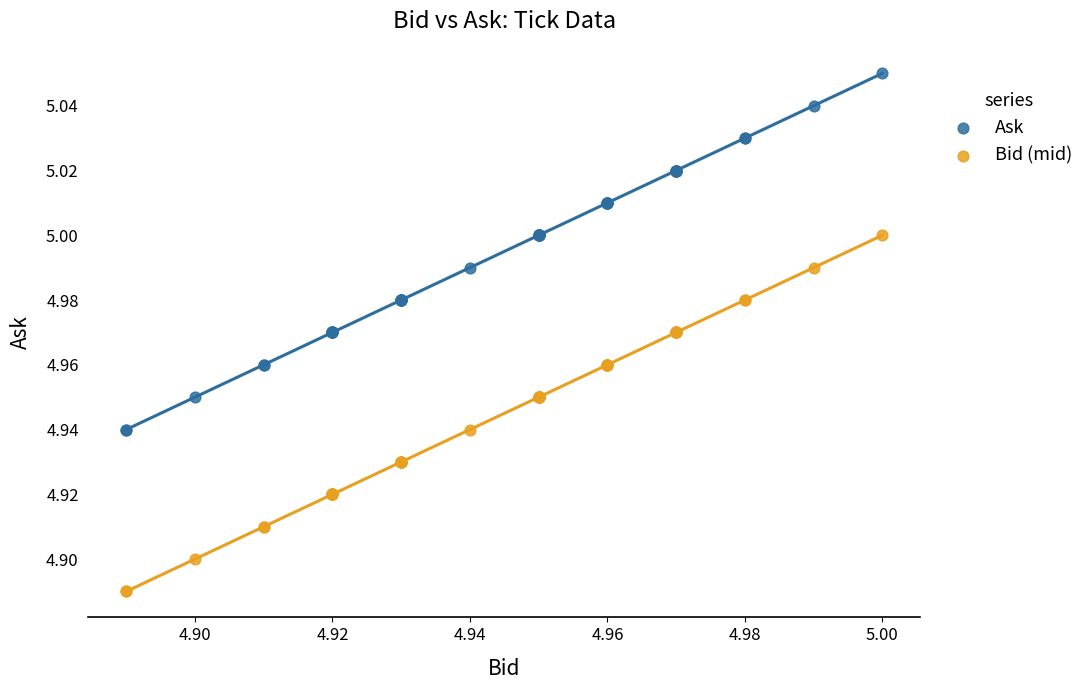

Which series reaches the maximum Y coordinate?

Ask